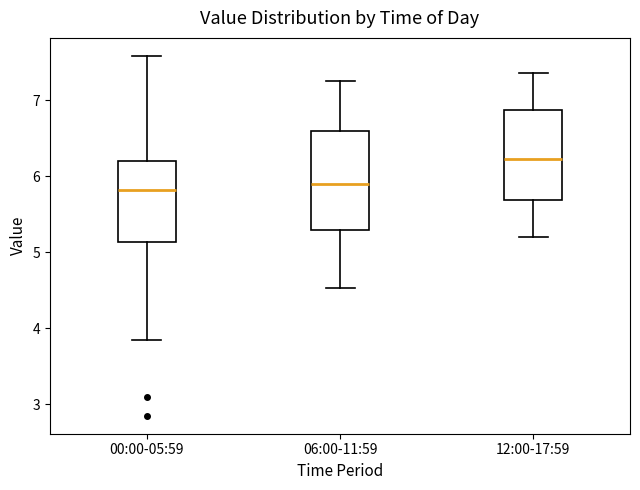

Reading left to right, transcribe this box plot: for each box, give where its median line is, the range the box spans, and where its two whiskers end, as read against the y-axis. The values are not printed on the chart, so give them approximately, as read against the axis.

00:00-05:59: median 5.8, box 5.1 to 6.2, whiskers 3.9 to 7.6
06:00-11:59: median 5.9, box 5.3 to 6.6, whiskers 4.5 to 7.3
12:00-17:59: median 6.2, box 5.7 to 6.9, whiskers 5.2 to 7.4